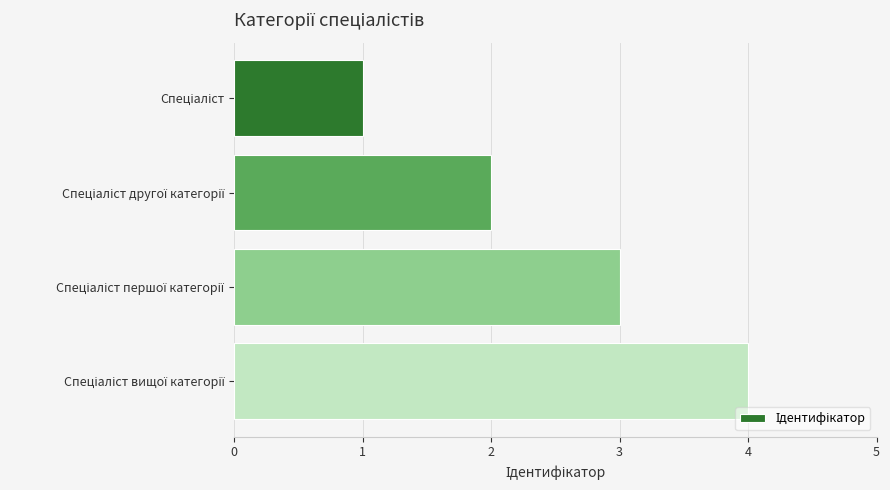

Count the values in the range 2 to 4.

3